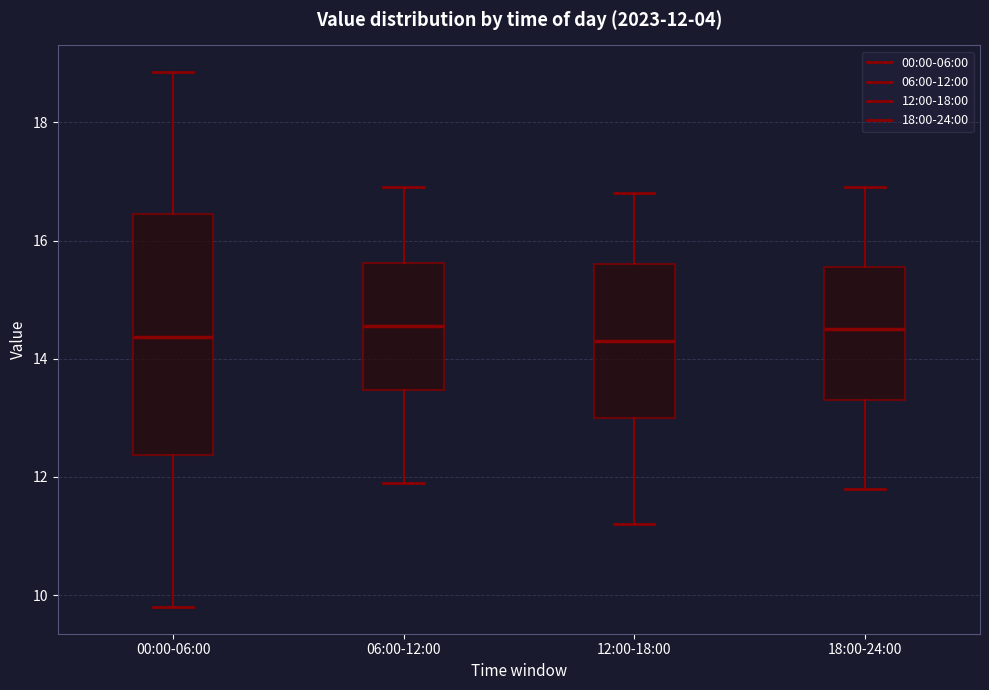

Comparing the boxes themselves (not the whiskers), which one is the tallest?

00:00-06:00